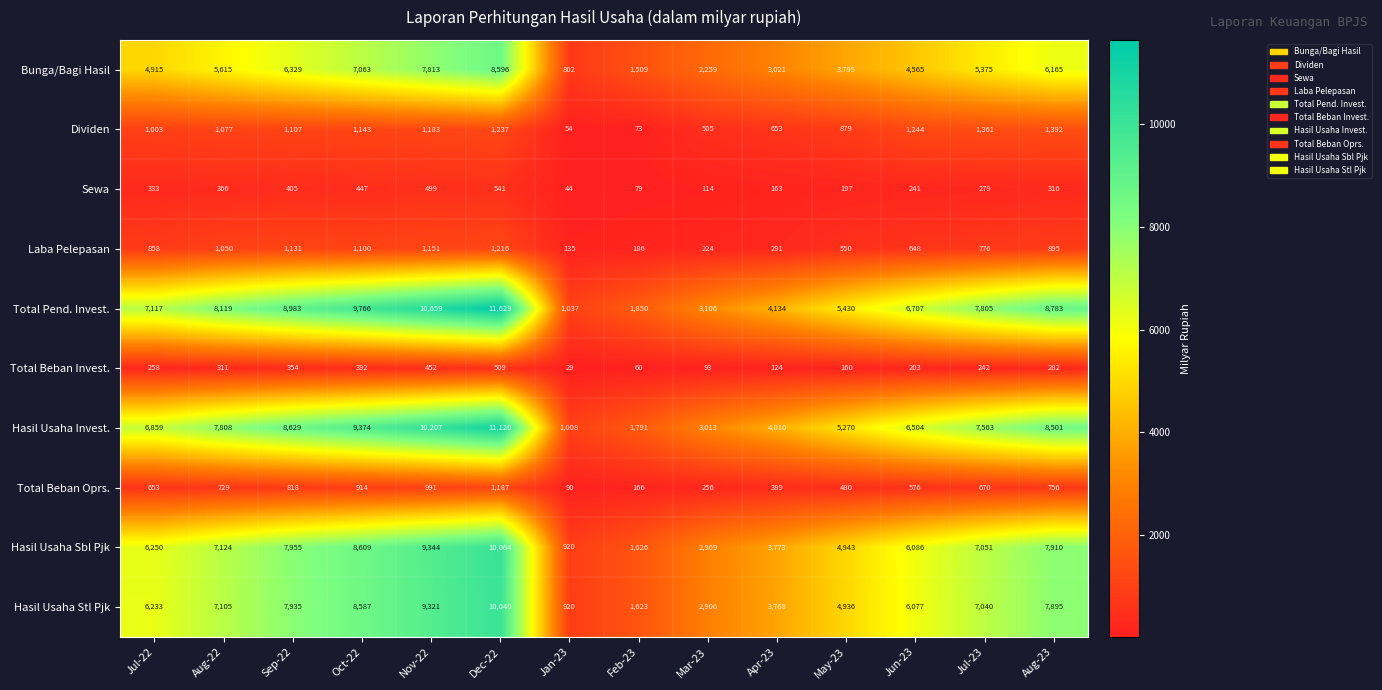

What is the difference between the Total Pend. Invest. values at Mar-23 and Oct-22?

6660